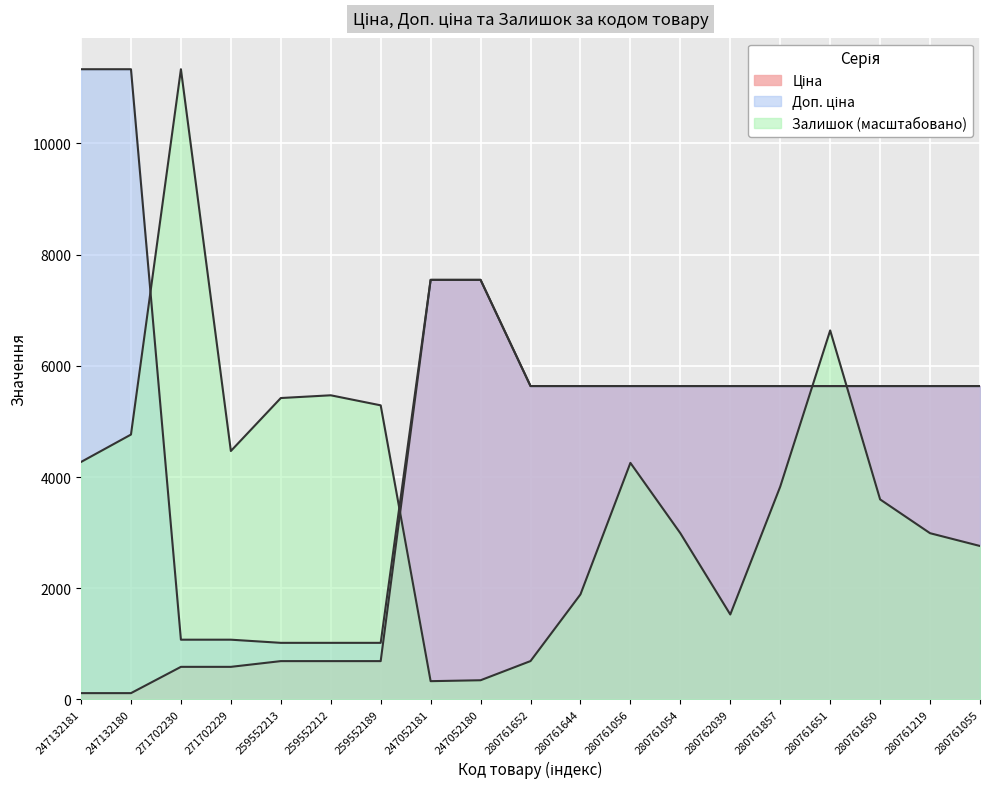

In Залишок, how many points are lower than both neighbors (excluding endpoints)?

3